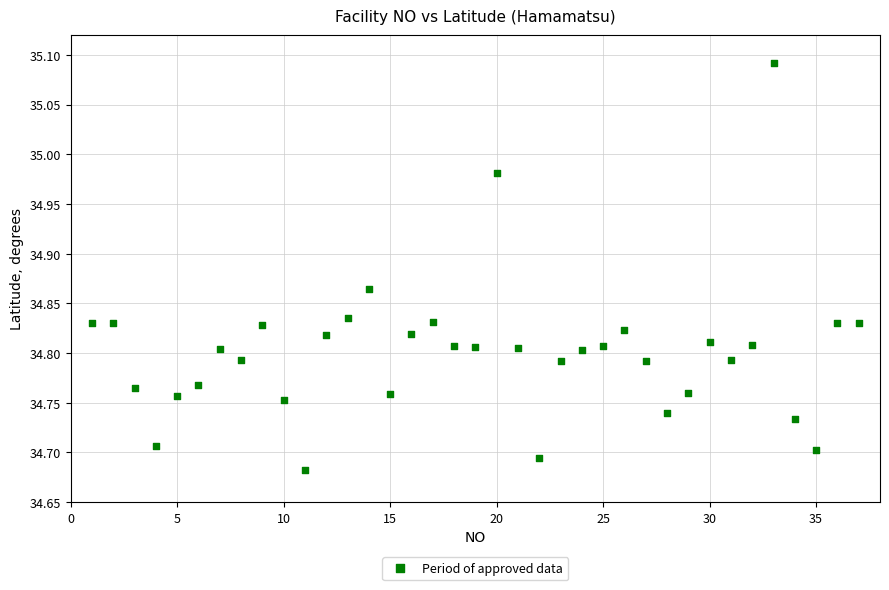

What is the range of Y values (max minus min)?

0.4